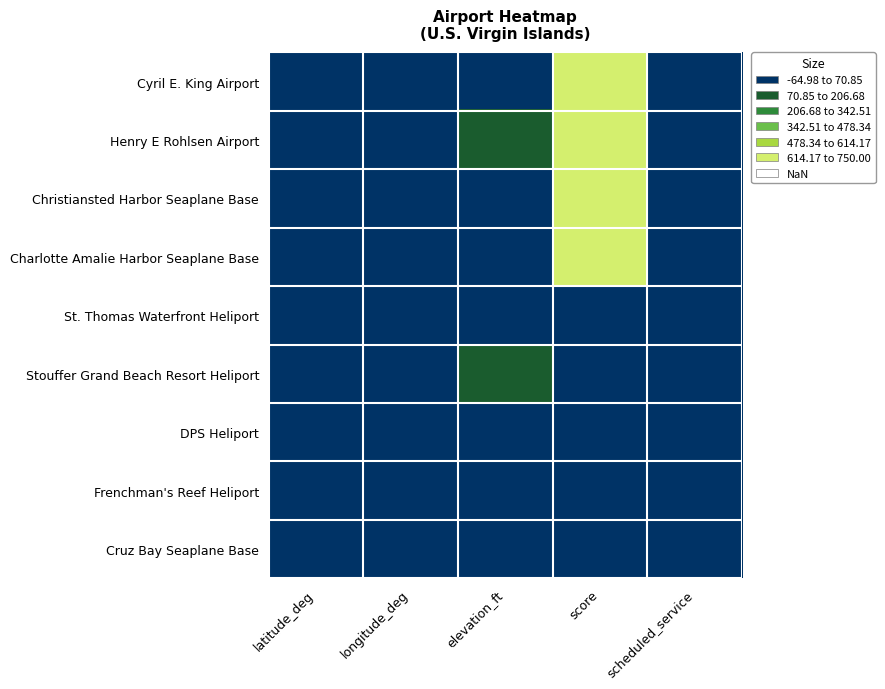

Reading left to right, extract all data points from this chart.

Cyril E. King Airport: latitude_deg=18.3	longitude_deg=-65.0	elevation_ft=23.0	score=750.0	scheduled_service=1.0
Henry E Rohlsen Airport: latitude_deg=17.7	longitude_deg=-64.8	elevation_ft=74.0	score=750.0	scheduled_service=1.0
Christiansted Harbor Seaplane Base: latitude_deg=17.7	longitude_deg=-64.7	elevation_ft=0.0	score=625.0	scheduled_service=1.0
Charlotte Amalie Harbor Seaplane Base: latitude_deg=18.3	longitude_deg=-64.9	elevation_ft=0.0	score=625.0	scheduled_service=1.0
St. Thomas Waterfront Heliport: latitude_deg=18.3	longitude_deg=-64.9	elevation_ft=4.0	score=25.0	scheduled_service=0.0
Stouffer Grand Beach Resort Heliport: latitude_deg=18.3	longitude_deg=-64.9	elevation_ft=125.0	score=25.0	scheduled_service=0.0
DPS Heliport: latitude_deg=17.7	longitude_deg=-64.8	elevation_ft=50.0	score=25.0	scheduled_service=0.0
Frenchman's Reef Heliport: latitude_deg=18.3	longitude_deg=-64.9	elevation_ft=20.0	score=25.0	scheduled_service=0.0
Cruz Bay Seaplane Base: latitude_deg=18.3	longitude_deg=-64.8	elevation_ft=0.0	score=0.0	scheduled_service=0.0